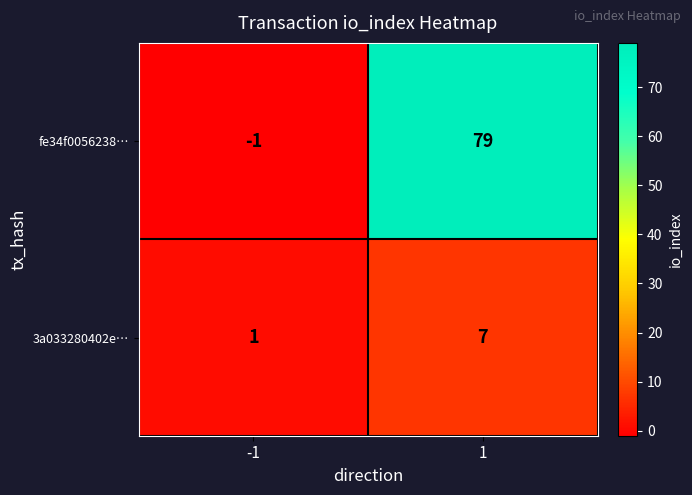

The value of fe34f0056238… at -1 is -1. True or false?

True